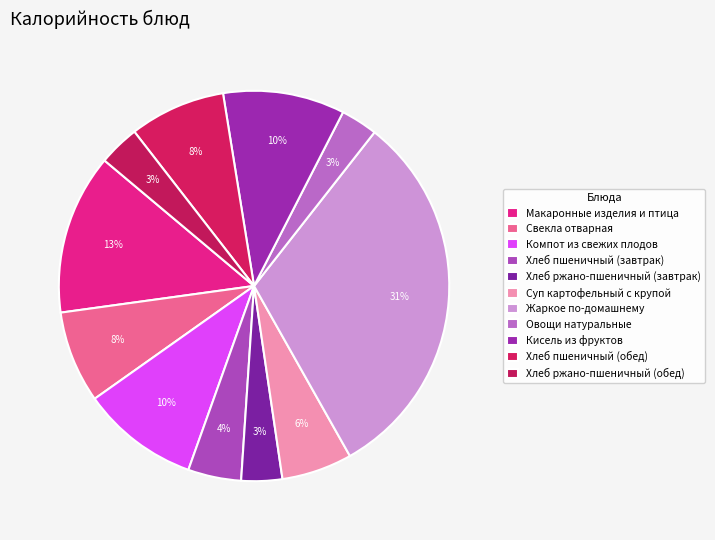

What percentage is the Жаркое по-домашнему slice, to the nearest percent?

31%